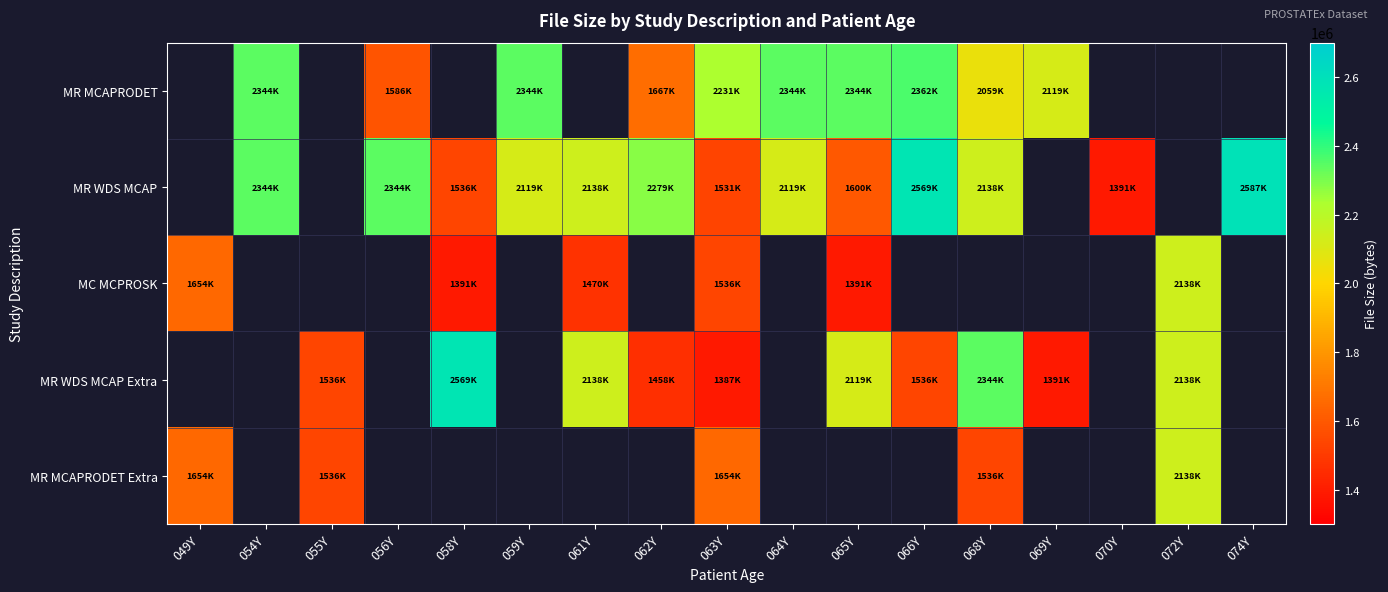

Reading right to left, list all the values displayed in this chart.

MR MCAPRODET: 074Y=0	072Y=0	070Y=0	069Y=2119438	068Y=2059600	066Y=2362896	065Y=2344224	064Y=2344236	063Y=2231824	062Y=1667232	061Y=0	059Y=2344236	058Y=0	056Y=1586042	055Y=0	054Y=2344224	049Y=0
MR WDS MCAP: 074Y=2587684	072Y=0	070Y=1391872	069Y=0	068Y=2138096	066Y=2569042	065Y=1600224	064Y=2119442	063Y=1531384	062Y=2279656	061Y=2138084	059Y=2119428	058Y=1536066	056Y=2344242	055Y=0	054Y=2344242	049Y=0
MC MCPROSK: 074Y=0	072Y=2138096	070Y=0	069Y=0	068Y=0	066Y=0	065Y=1391856	064Y=0	063Y=1536062	062Y=0	061Y=1470358	059Y=0	058Y=1391868	056Y=0	055Y=0	054Y=0	049Y=1654214
MR WDS MCAP Extra: 074Y=0	072Y=2138096	070Y=0	069Y=1391866	068Y=2344244	066Y=1536054	065Y=2119430	064Y=0	063Y=1387614	062Y=1458904	061Y=2138090	059Y=0	058Y=2569030	056Y=0	055Y=1536060	054Y=0	049Y=0
MR MCAPRODET Extra: 074Y=0	072Y=2138096	070Y=0	069Y=0	068Y=1536066	066Y=0	065Y=0	064Y=0	063Y=1654212	062Y=0	061Y=0	059Y=0	058Y=0	056Y=0	055Y=1536066	054Y=0	049Y=1654212